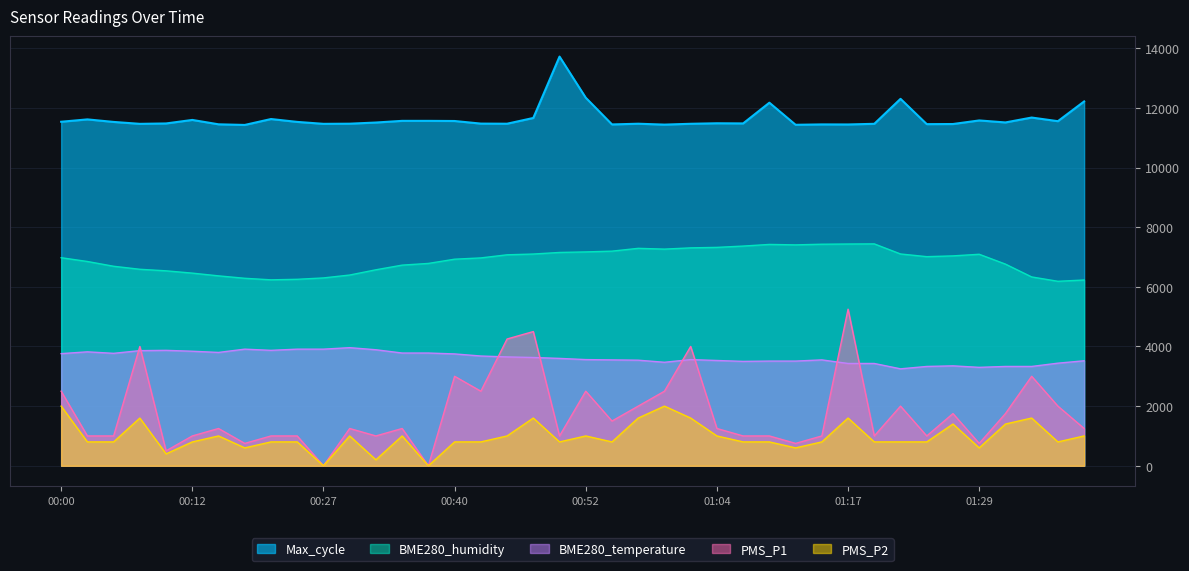

Which label corresponds to the largest value in the chart?

00:49